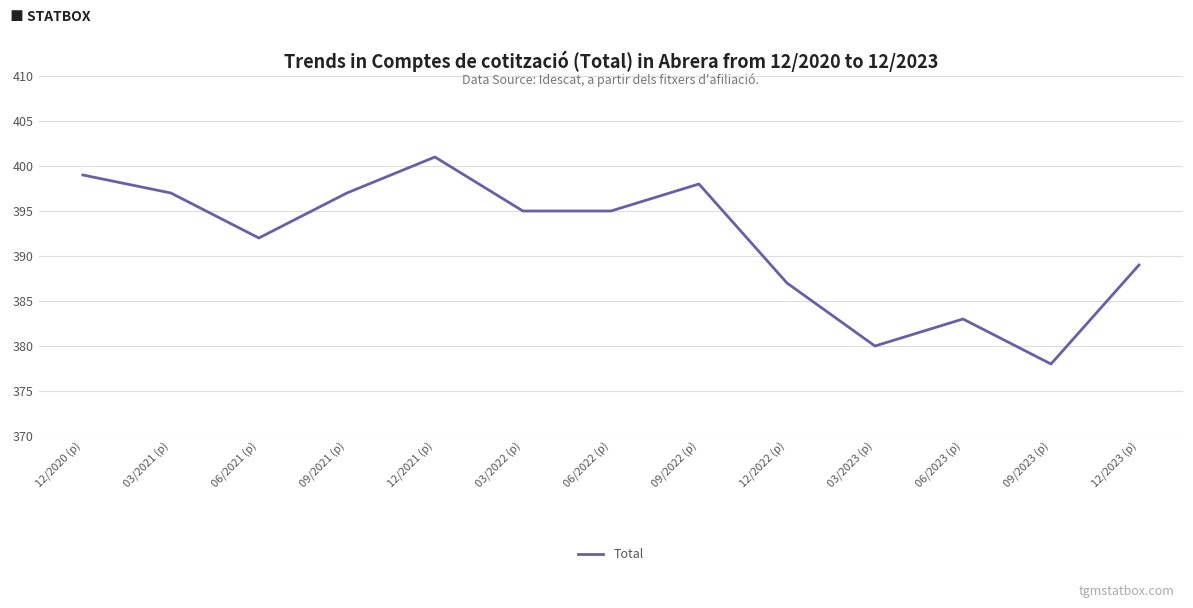

Which has a higher value, 12/2022 (p) or 03/2023 (p)?

12/2022 (p)